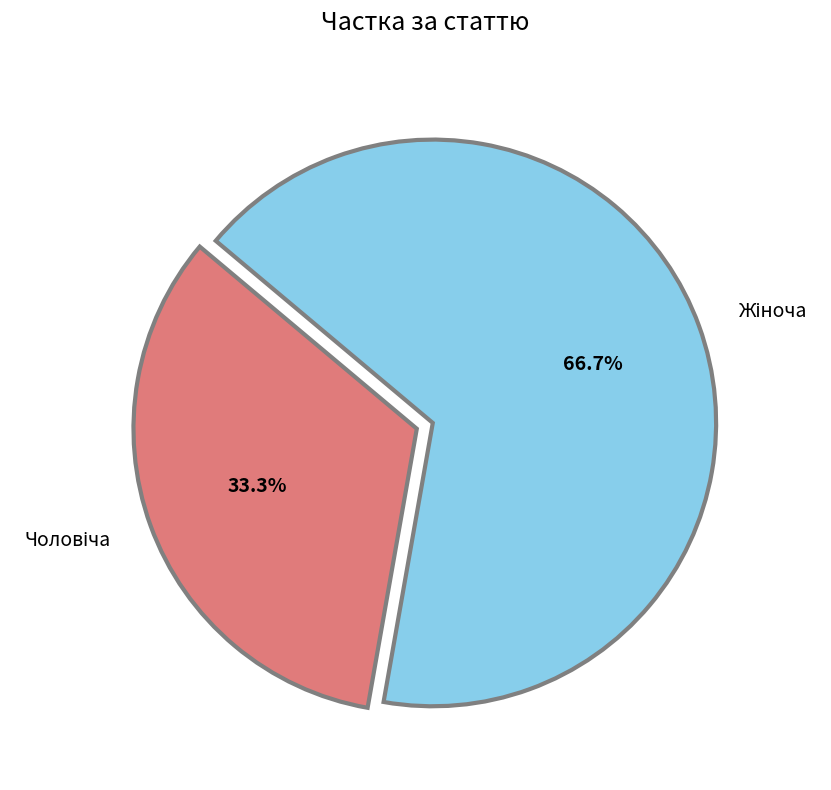

Is there any slice that represents more than half of the pie?

Yes